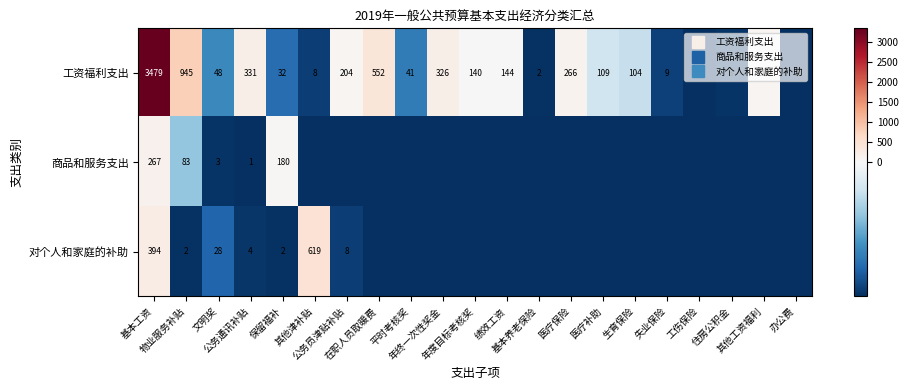

Between 绩效工资 and 医疗补助, which series saw the biggest shift?

工资福利支出